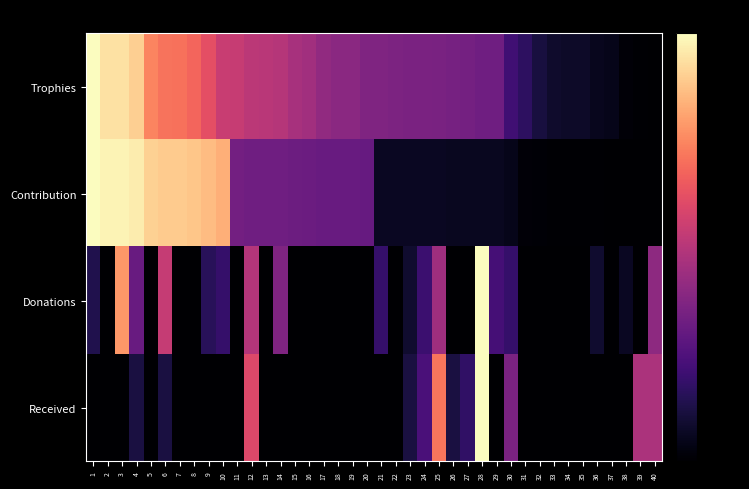

What is the total value across all series at 38?

-274.5